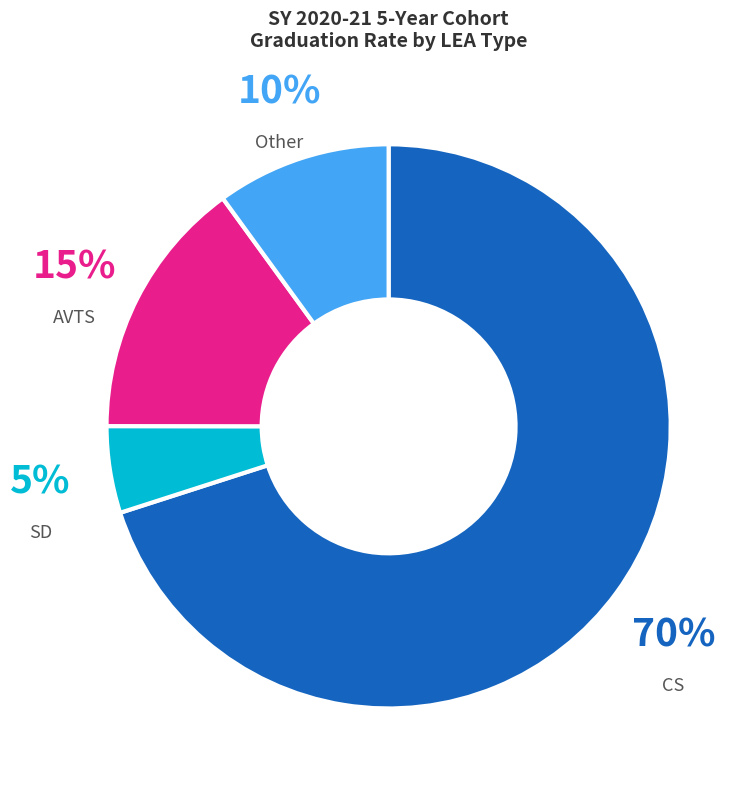

Is there any slice that represents more than half of the pie?

Yes